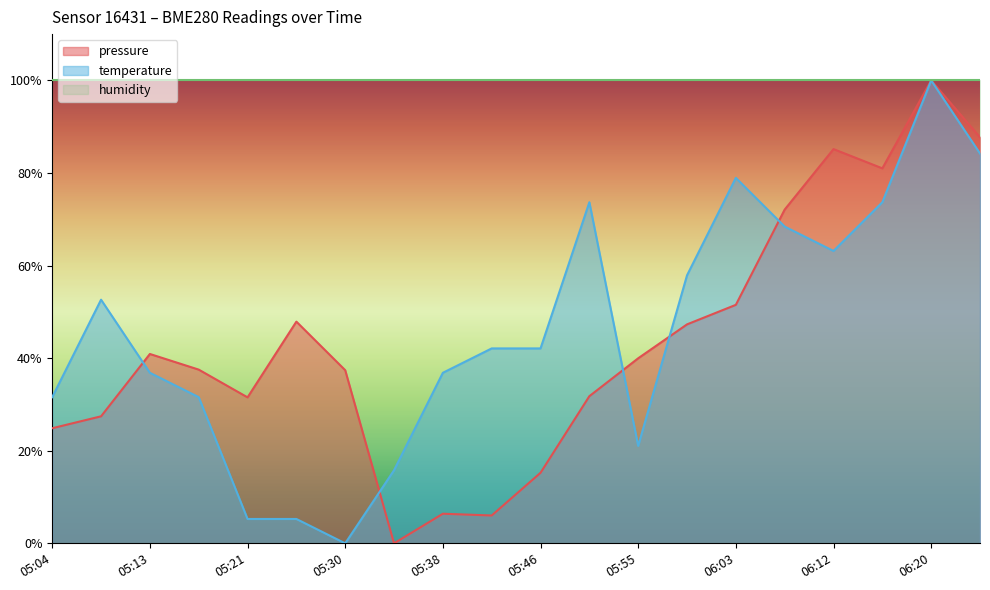

After their last crossing, which series has the higher values: pressure or temperature?

pressure